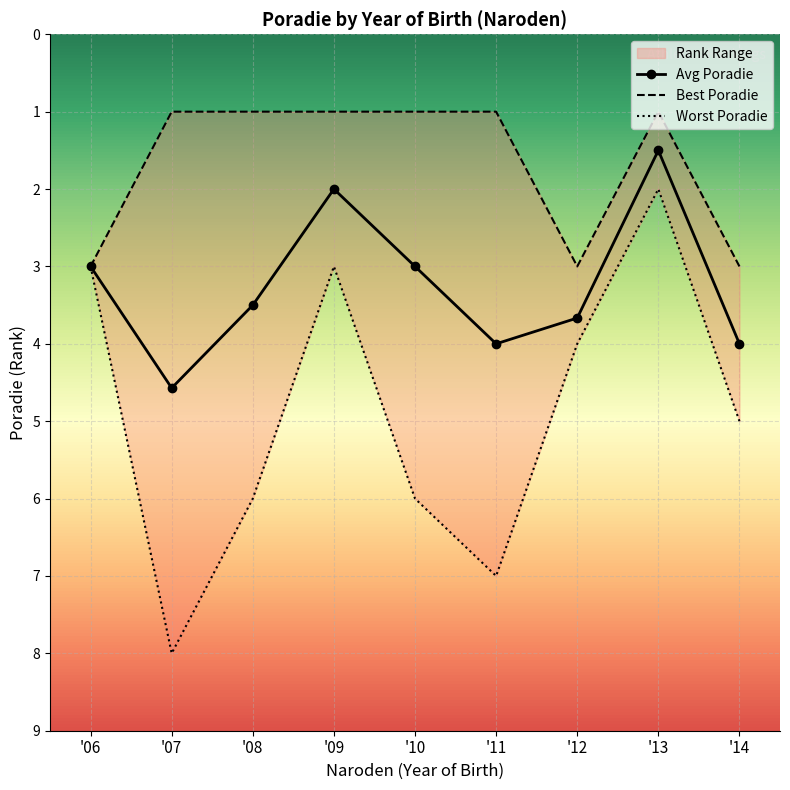

What is the value of the Best Poradie point at the 7th from the left?

3.0